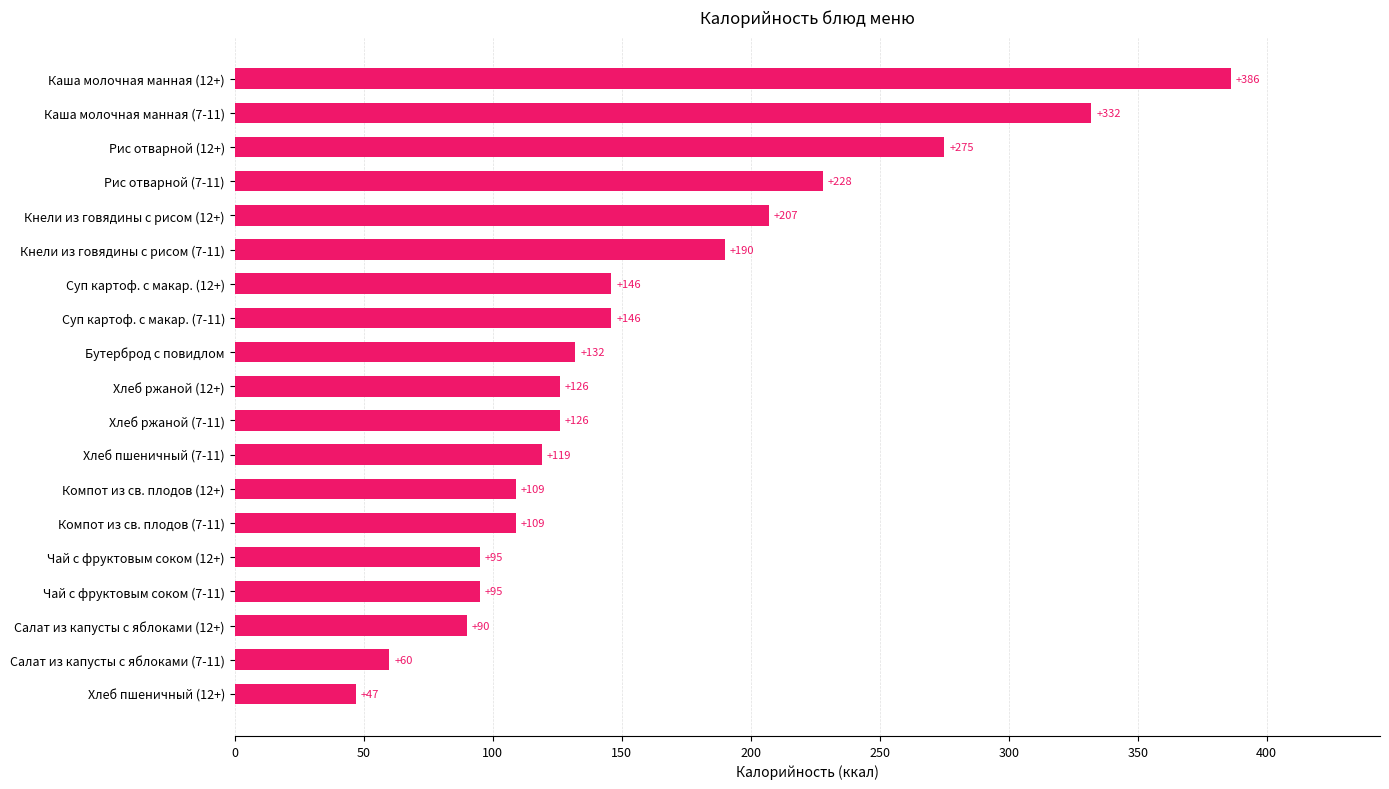

Reading bottom to top, list all the values displayed in this chart.

Хлеб пшеничный (12+)=47	Салат из капусты с яблоками (7-11)=60	Салат из капусты с яблоками (12+)=90	Чай с фруктовым соком (7-11)=95	Чай с фруктовым соком (12+)=95	Компот из св. плодов (7-11)=109	Компот из св. плодов (12+)=109	Хлеб пшеничный (7-11)=119	Хлеб ржаной (7-11)=126	Хлеб ржаной (12+)=126	Бутерброд с повидлом=132	Суп картоф. с макар. (7-11)=146	Суп картоф. с макар. (12+)=146	Кнели из говядины с рисом (7-11)=190	Кнели из говядины с рисом (12+)=207	Рис отварной (7-11)=228	Рис отварной (12+)=275	Каша молочная манная (7-11)=332	Каша молочная манная (12+)=386